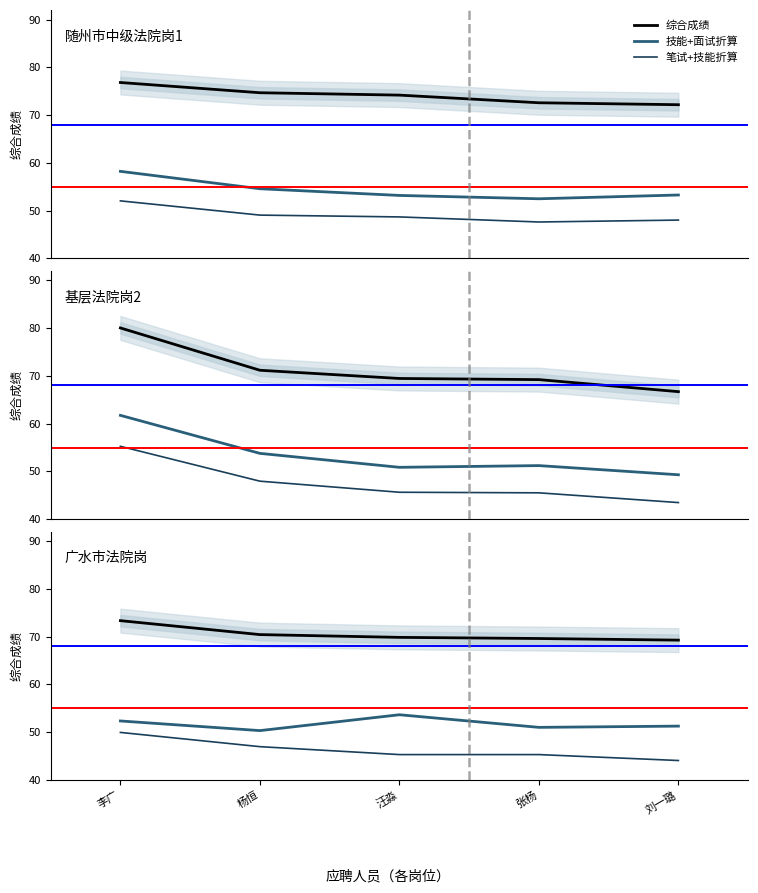

The value of 笔试+技能折算 at 张杨 is 24.2. True or false?

False